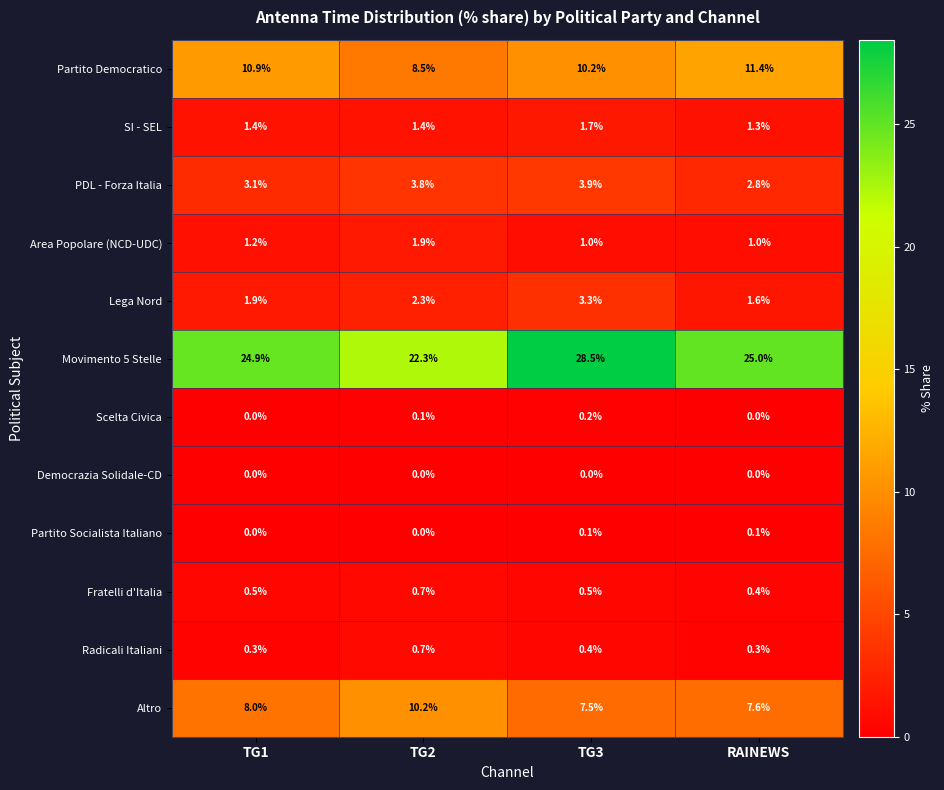

What is the difference between the Lega Nord values at TG1 and RAINEWS?

0.3